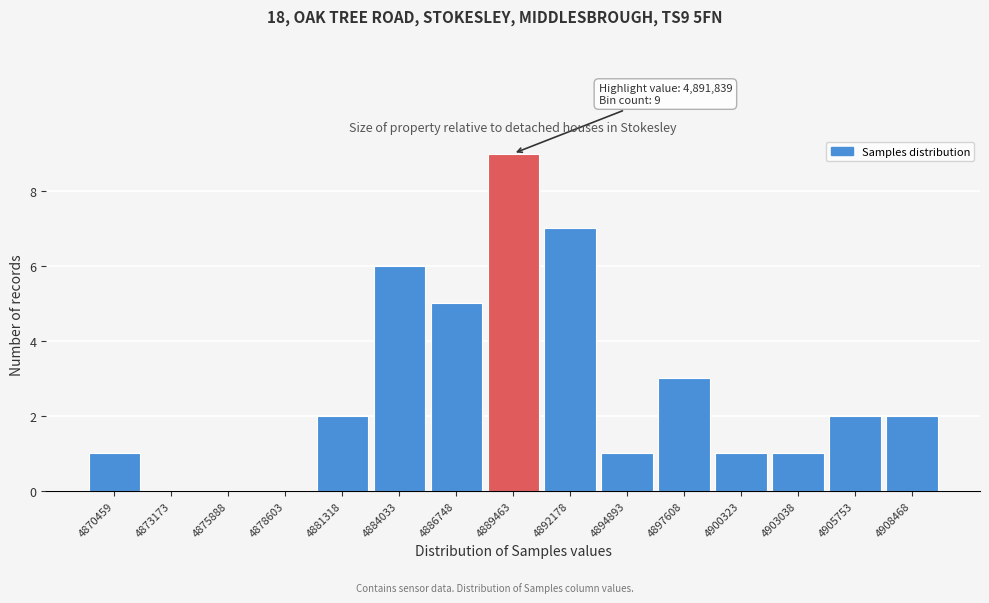

Reading left to right, transcribe all the data shown in this chart.

4870459=1	4873173=0	4875888=0	4878603=0	4881318=2	4884033=6	4886748=5	4889463=9	4892178=7	4894893=1	4897608=3	4900323=1	4903038=1	4905753=2	4908468=2